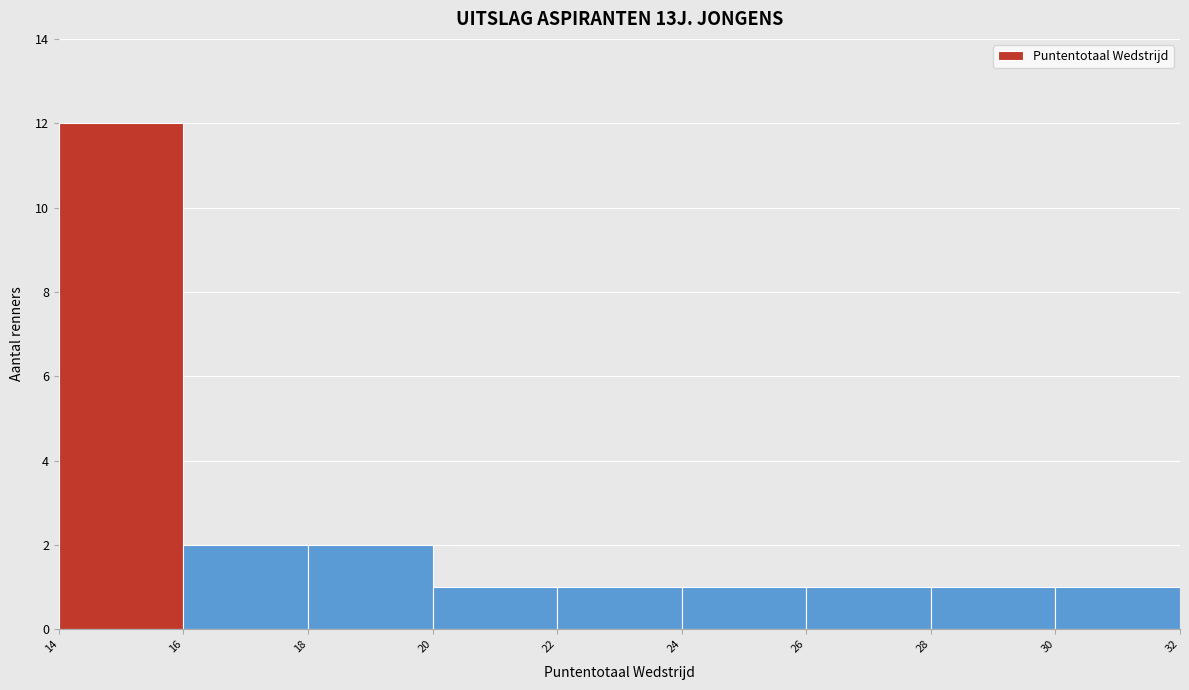

Reading left to right, transcribe this chart: for each bar, give the range it covers on the x-axis and its height. The values are not printed on the chart, so give them approximately, as read against the axis.

14 to 16: 12
16 to 18: 2
18 to 20: 2
20 to 22: 1
22 to 24: 1
24 to 26: 1
26 to 28: 1
28 to 30: 1
30 to 32: 1